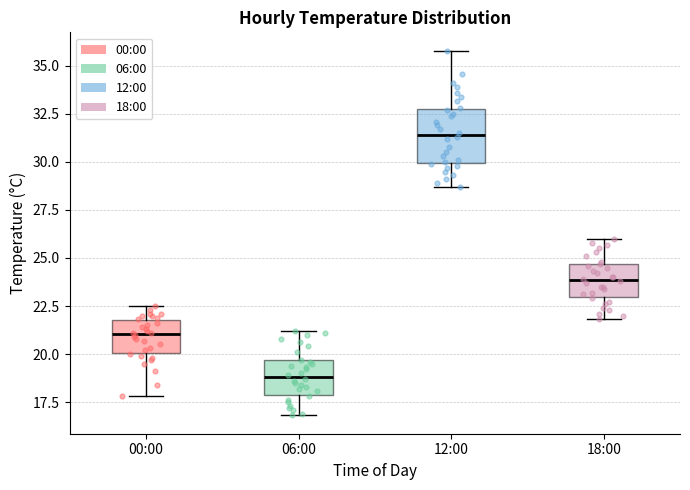

Comparing the boxes themselves (not the whiskers), which one is the tallest?

12:00